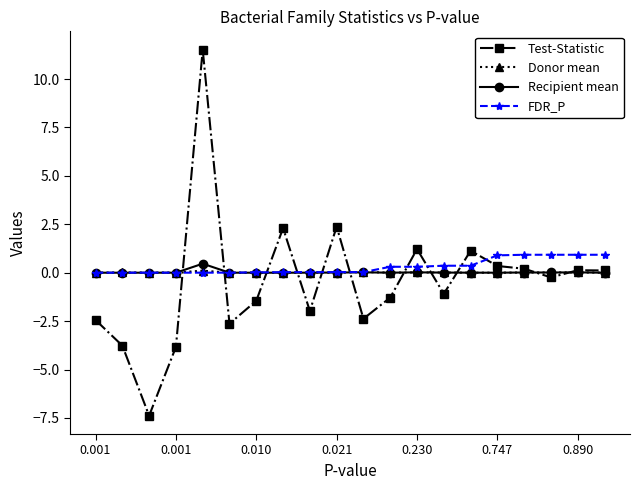

What is the highest value of the Test-Statistic series?

11.5